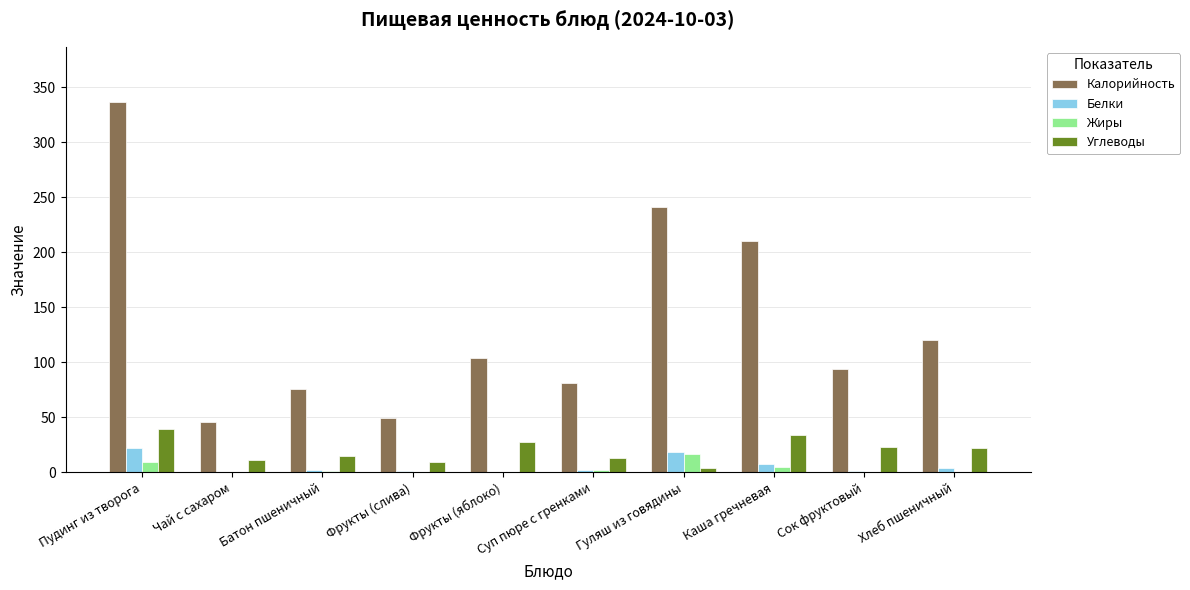

The Калорийность series shows 157.4 at Сок фруктовый. True or false?

False